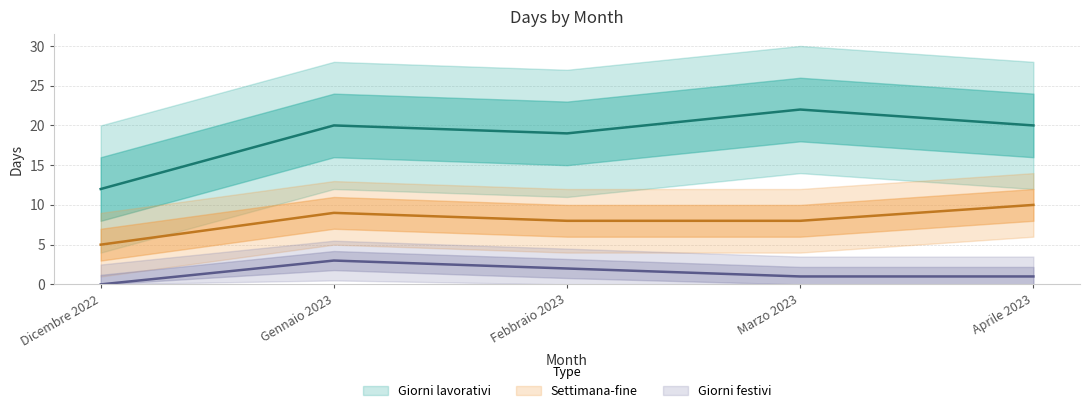

Rank the series at Dicembre 2022 from lowest to highest value.

Giorni festivi, Settimana-fine, Giorni lavorativi